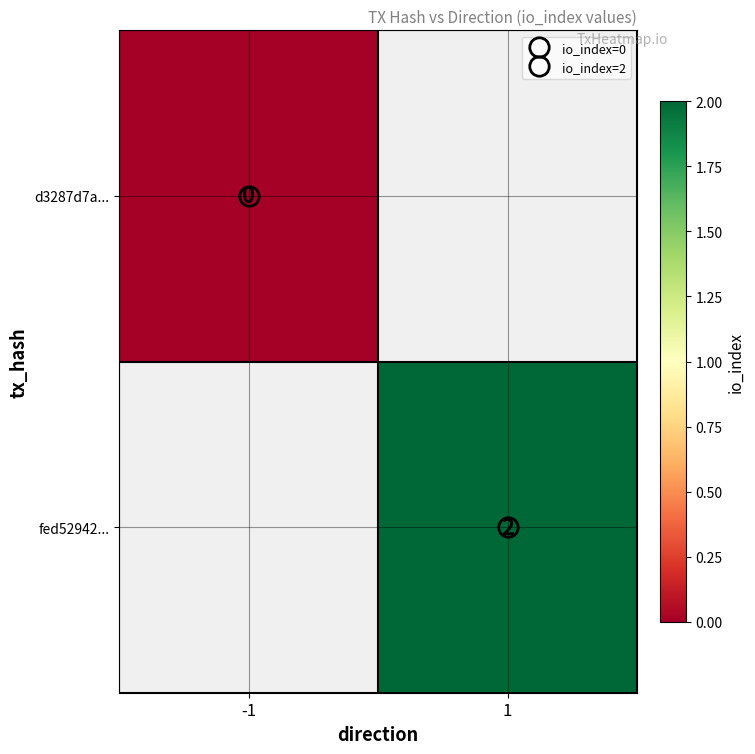

Rank the series by their maximum value, from lowest to highest.

d3287d7a..., fed52942...